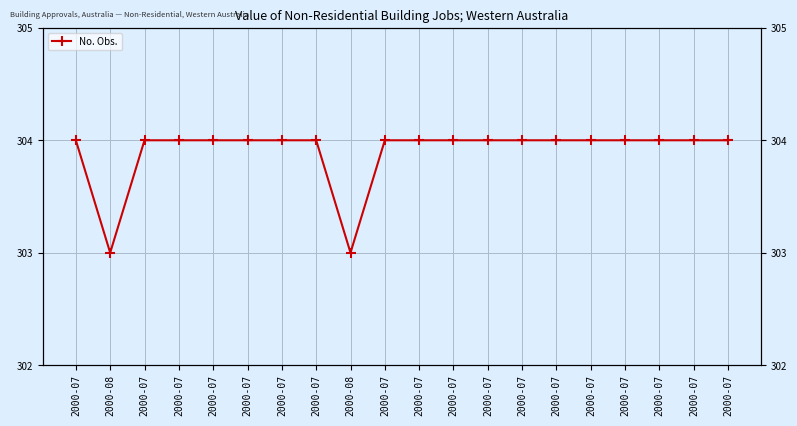

How many points are lower than both their immediate neighbors (excluding endpoints)?

2